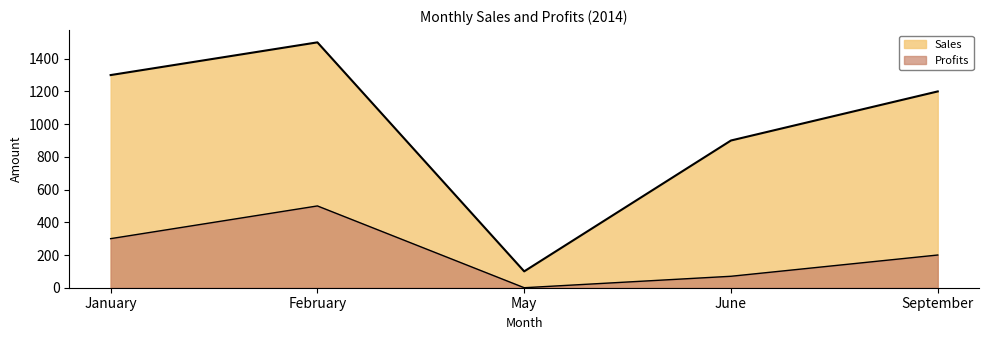

The Sales series shows 2270 at January. True or false?

False